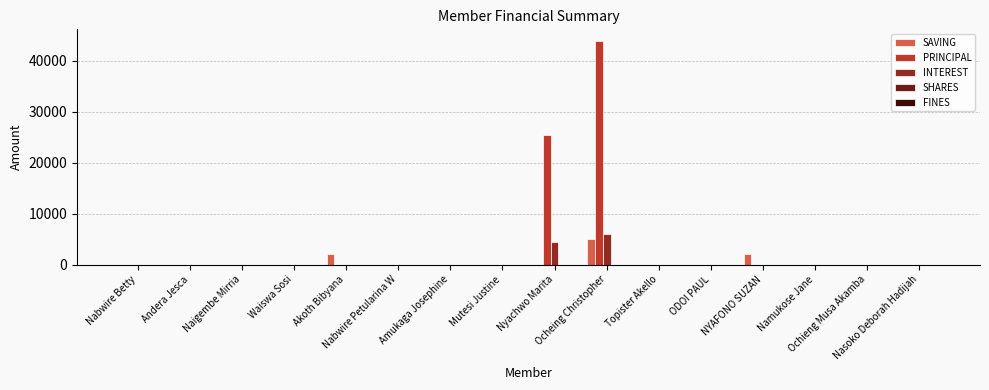

Which series has the largest total across all categories?

PRINCIPAL